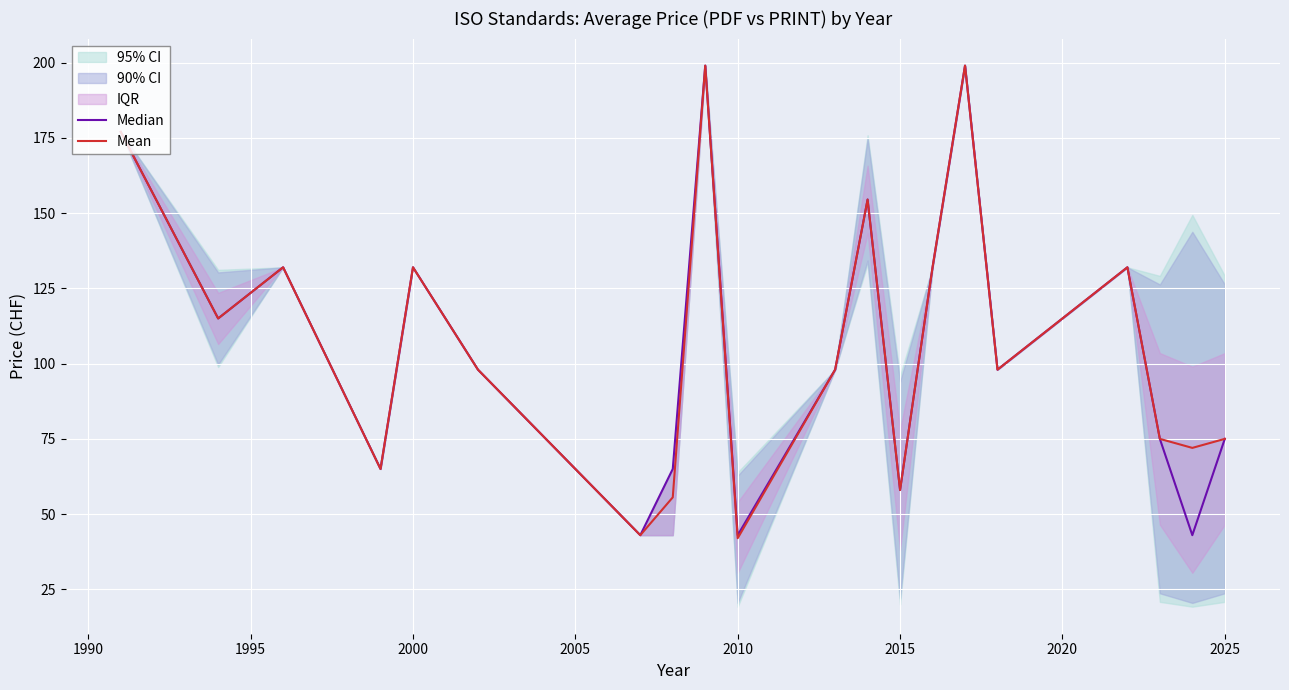

What is the maximum value for Mean?

199.0